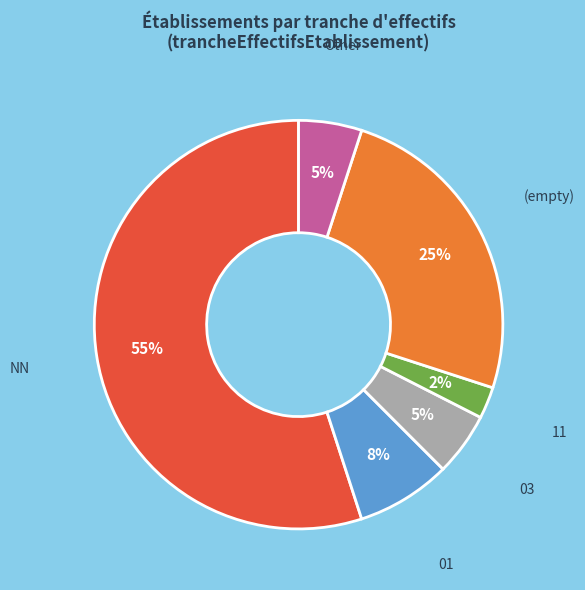

Does 11 account for over 50% of the chart?

No